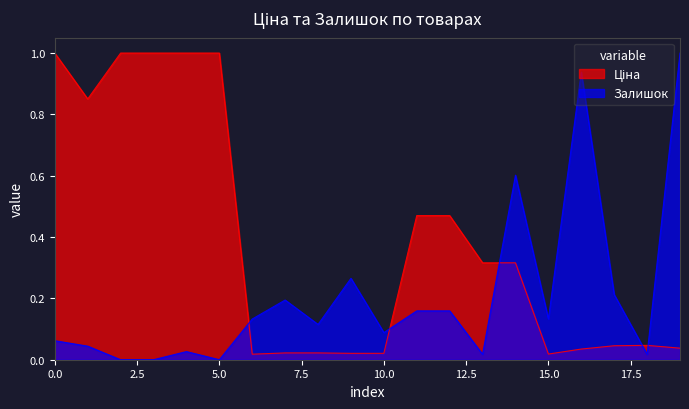

What is the difference between the maximum and minimum values in the Залишок series?

1.0